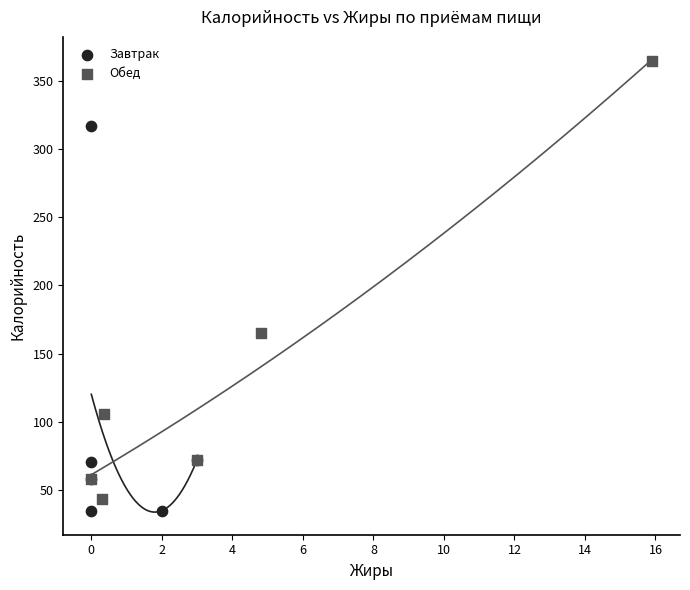

Which series has the widest spread of Y values?

Обед